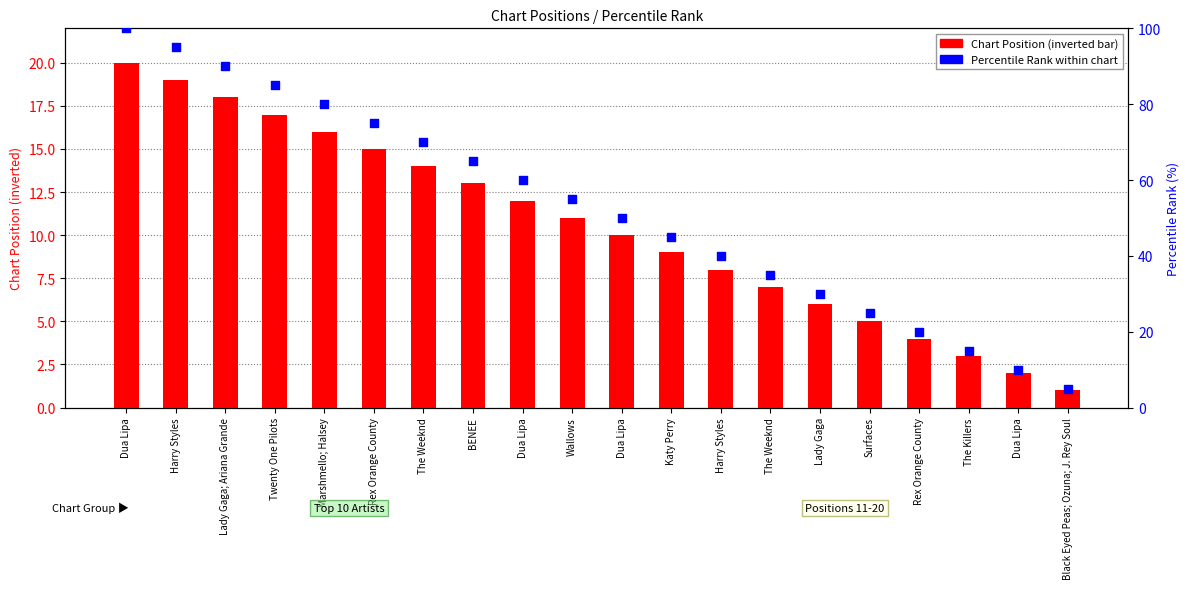

Which series contains the lowest Y value?

Chart Position